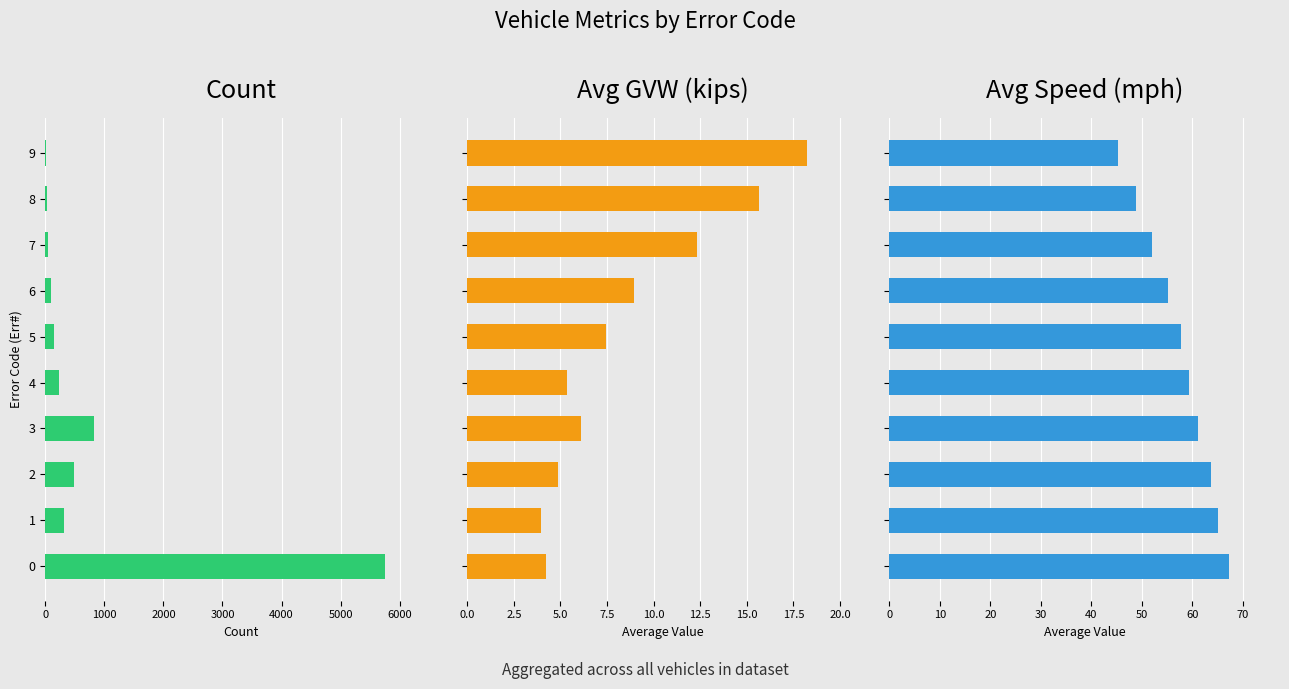

What is the value of the Avg Speed (mph) bar at the 8th from the left?

52.1